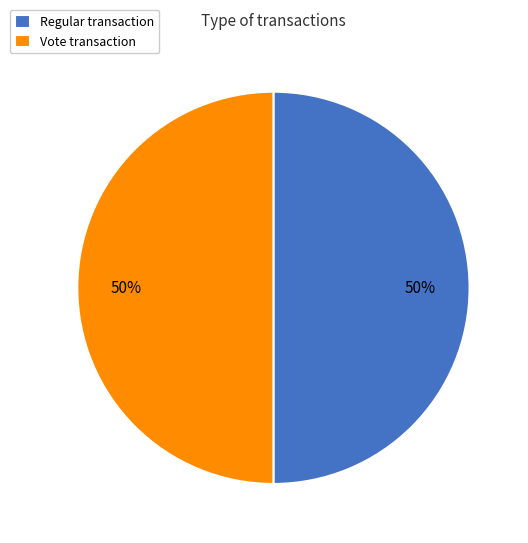

To the nearest percent, what is the average slice percentage?

50%